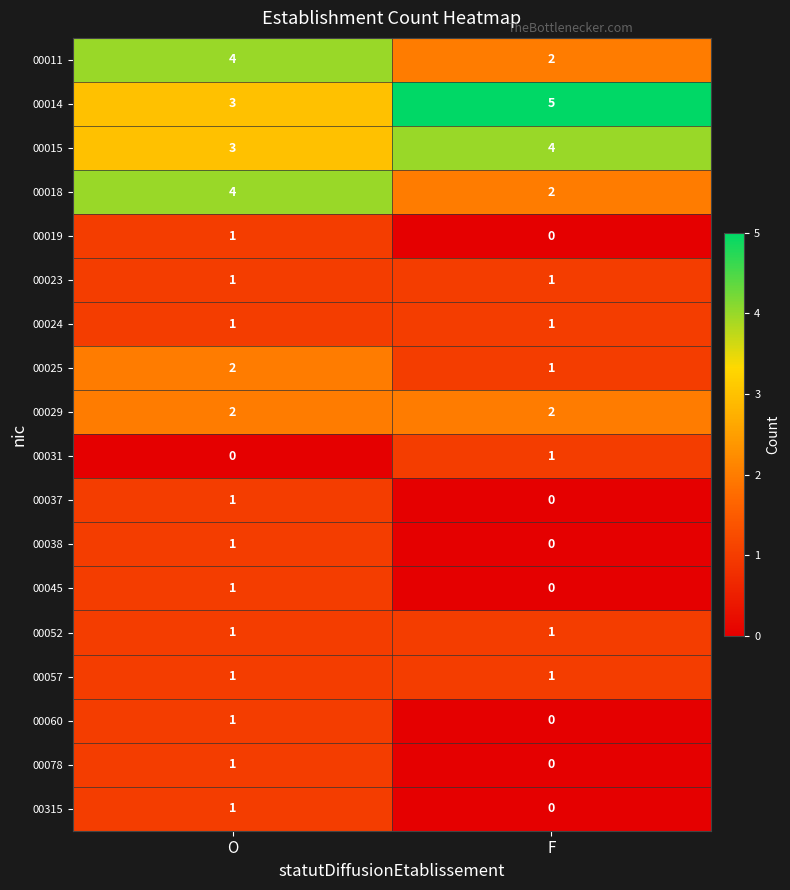

What is the spread (max minus min) of values at F?

5